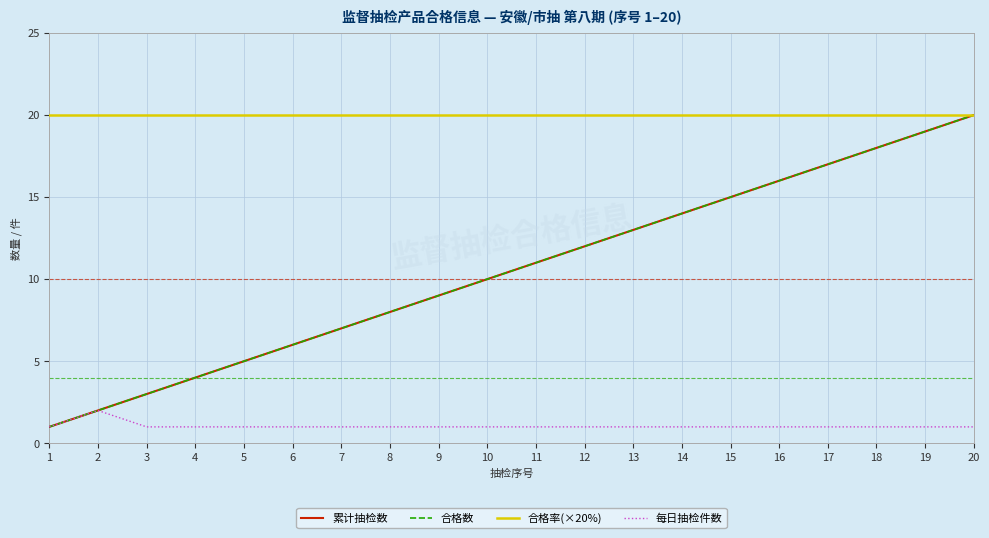

Is this an area chart (filled region under the line)?

No